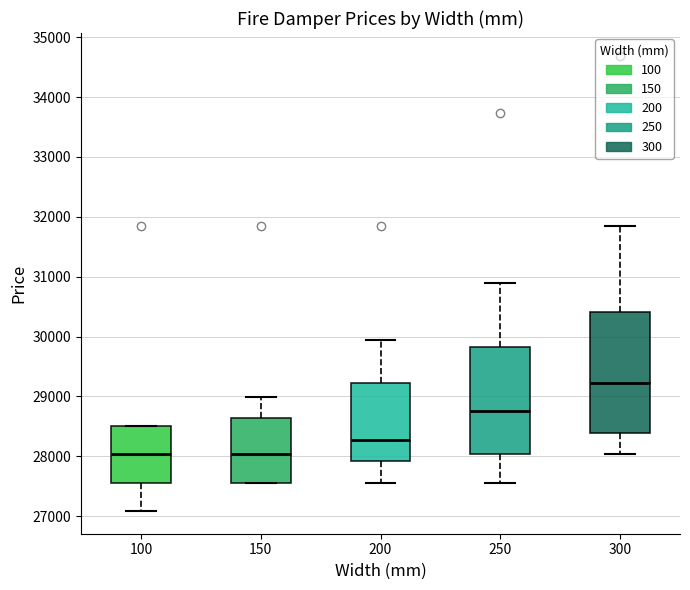

Comparing the boxes themselves (not the whiskers), which one is the tallest?

300